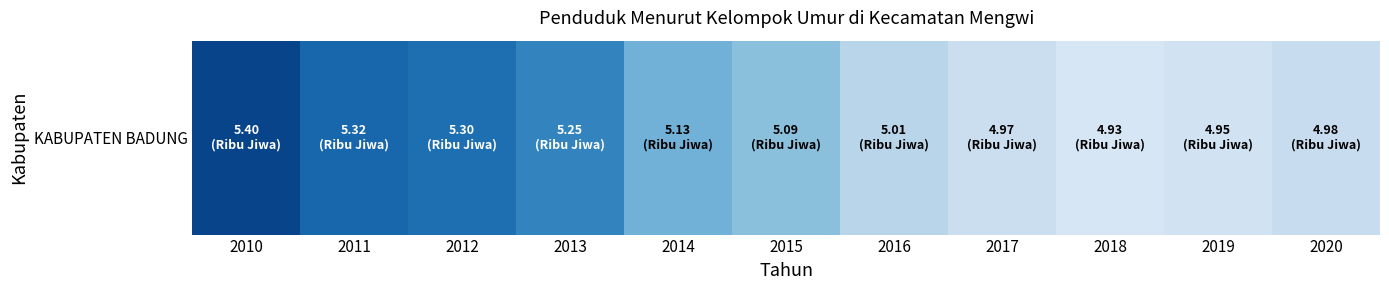

How many values are below 5?

4